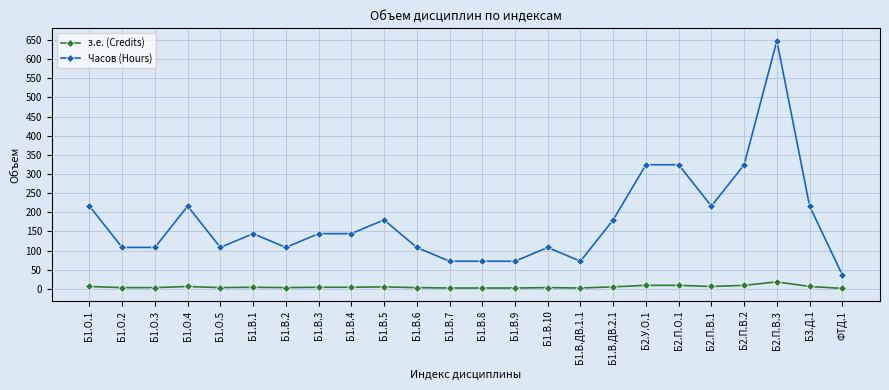

Which series has the widest spread of values?

Часов (Hours)